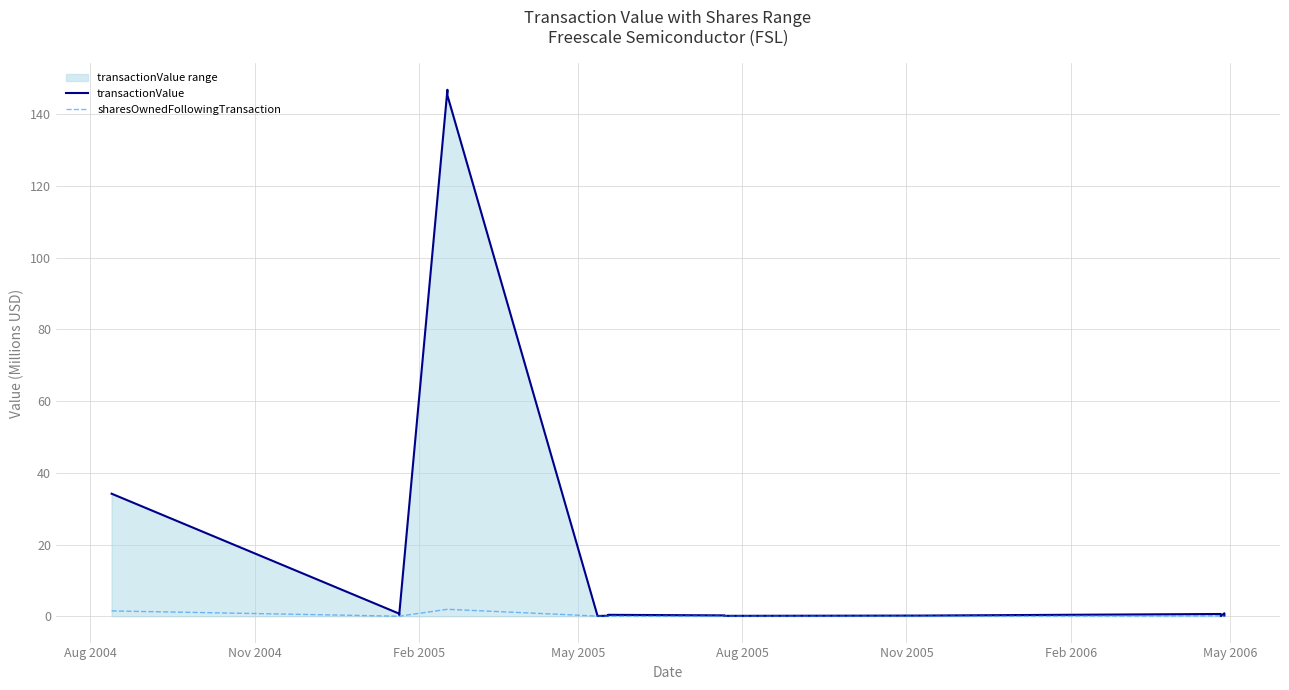

Which series ends up on top after the final intersection of transactionValue and sharesOwnedFollowingTransaction?

transactionValue